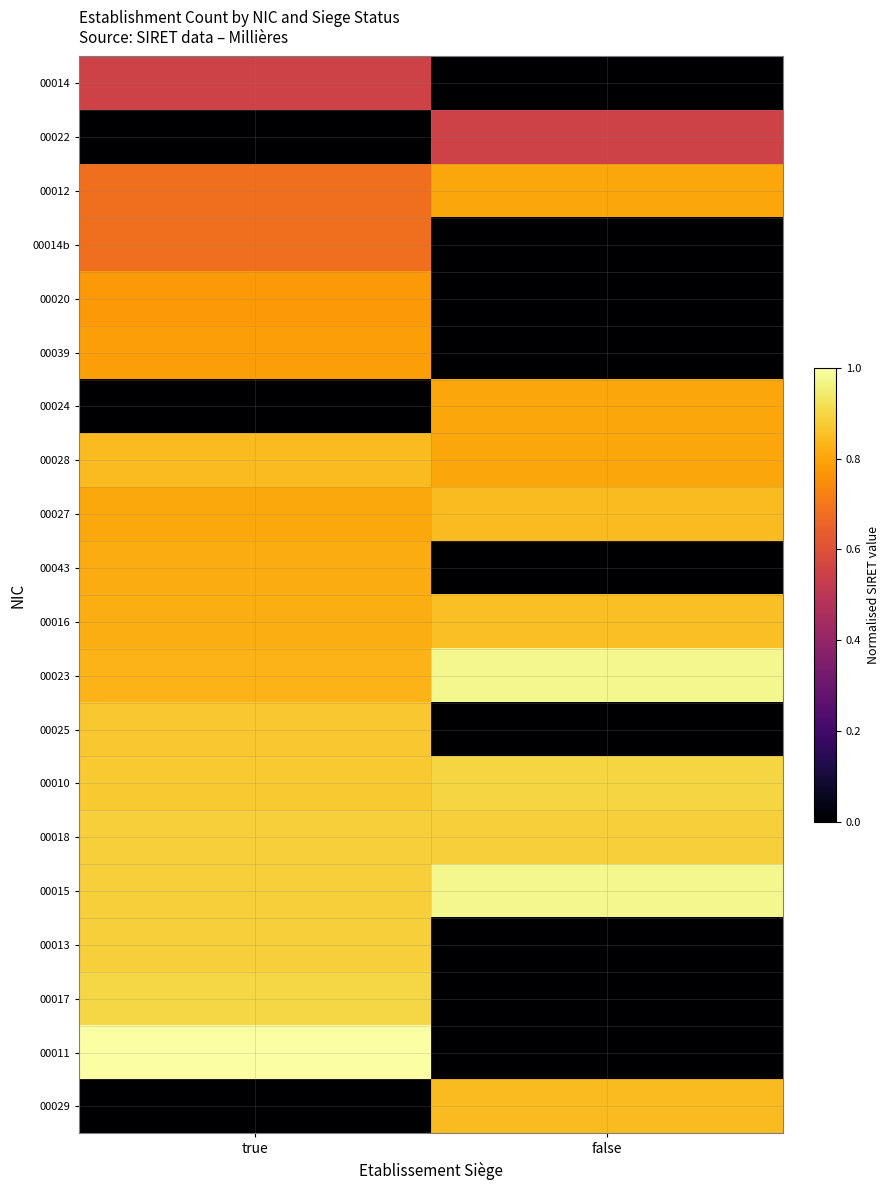

At how many categories does at least one series exceed 0?

2